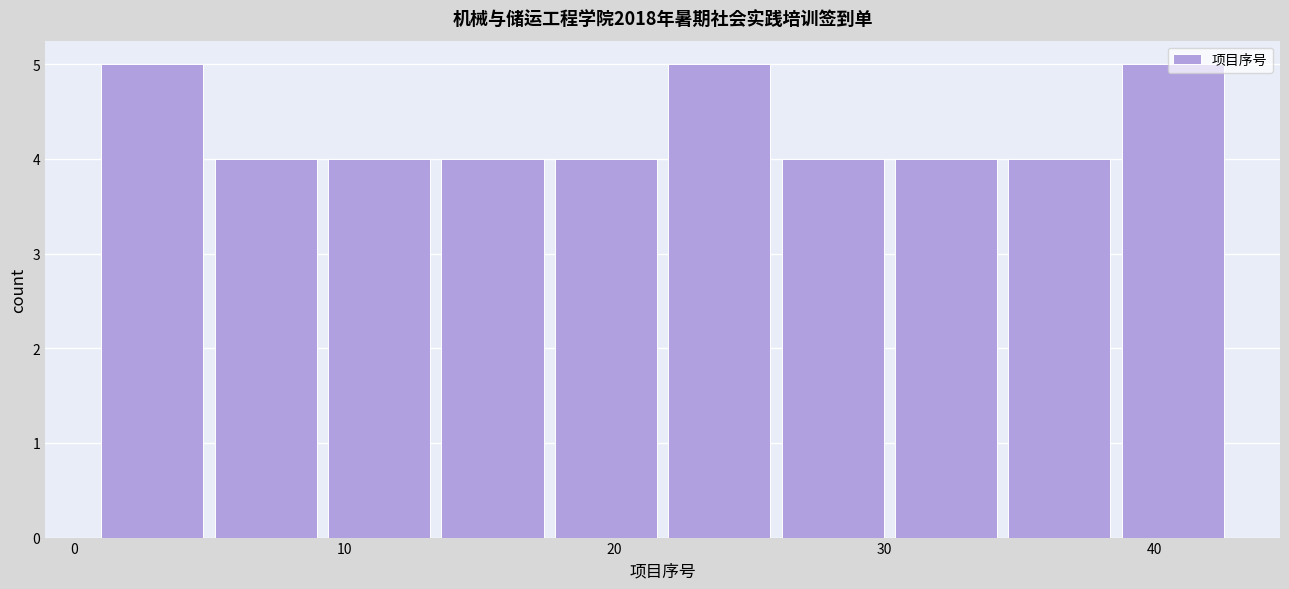

How tall is the bar that spans 26.2 to 30.4 on the x-axis? Neither the bar edges nor the heights are printed on the chart, so give them approximately, as read against the axes.

4